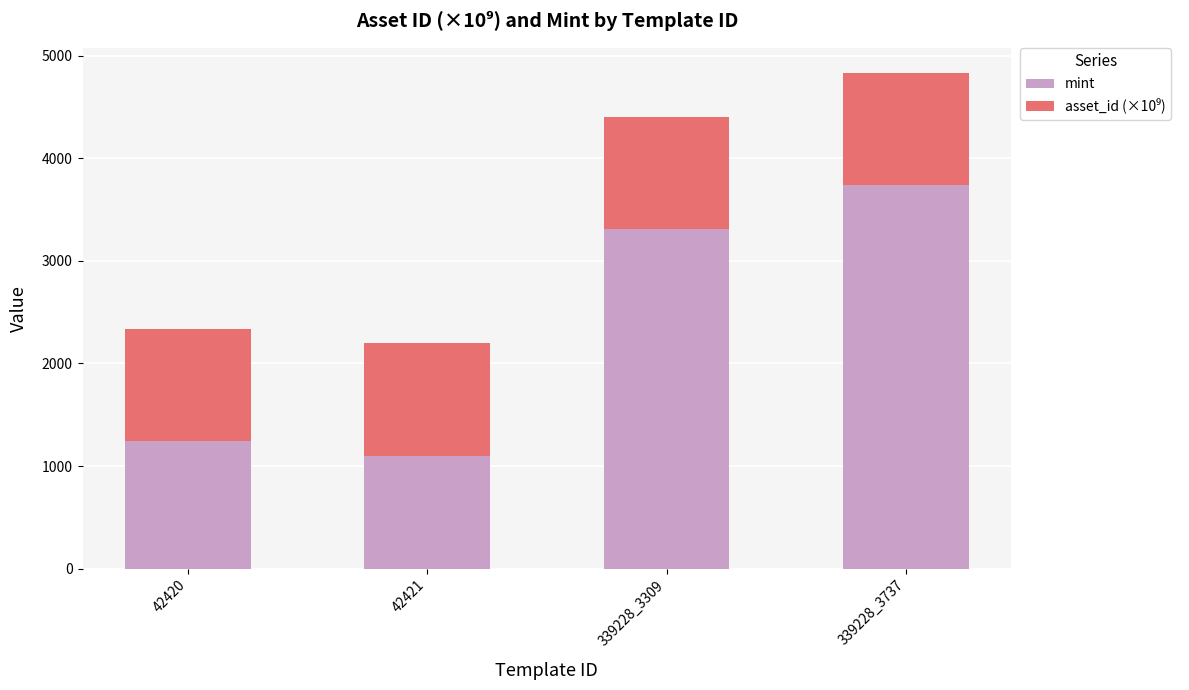

List the labels in order of mint value, smallest first.

42421, 42420, 339228_3309, 339228_3737